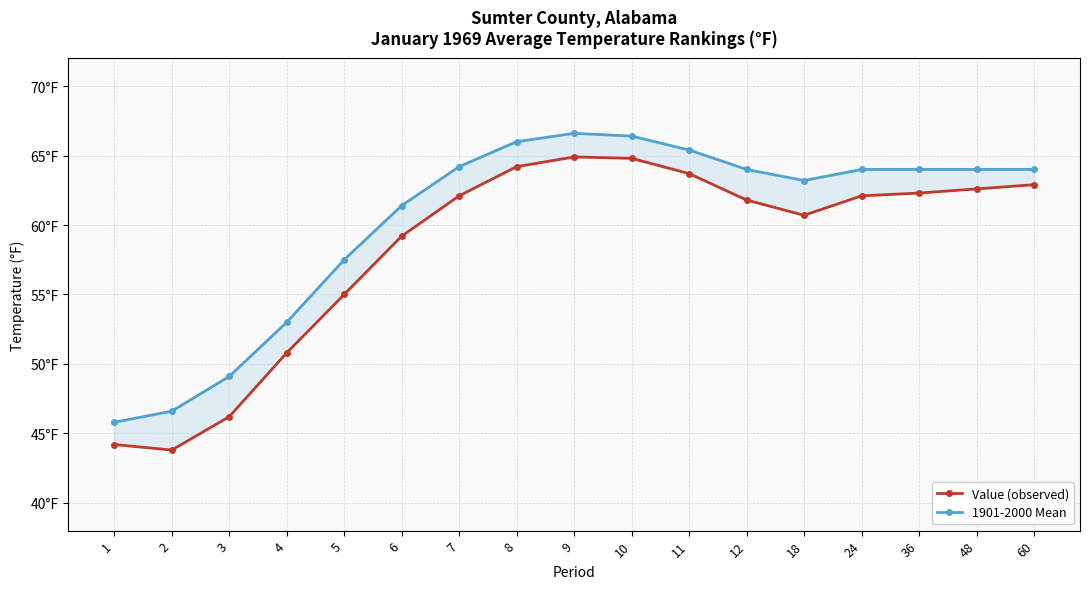

At which category does 1901-2000 Mean reach its first local valley?

18